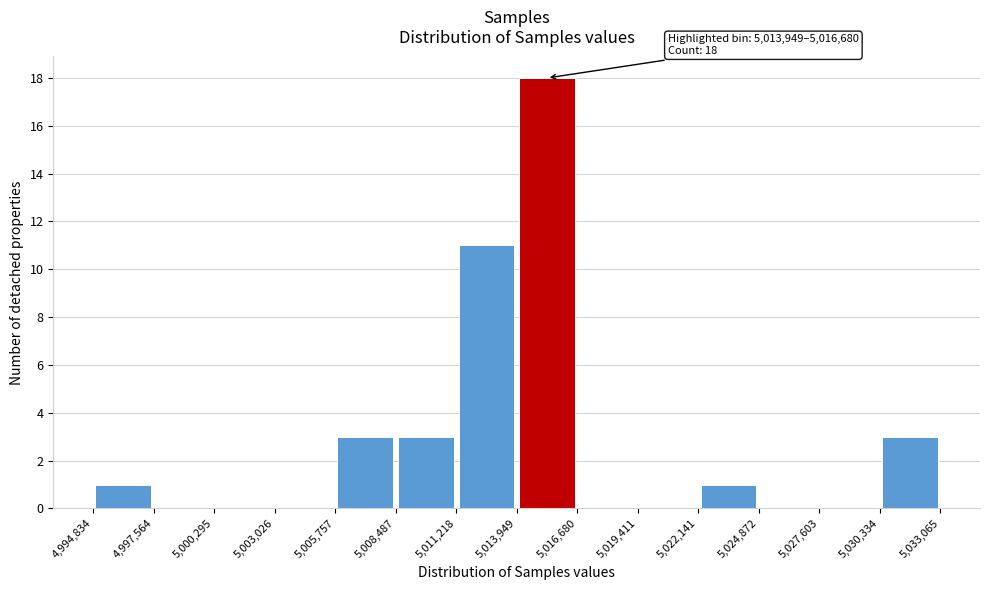

Over which range of the x-axis is the bar tallest?

5,013,949 to 5,016,680